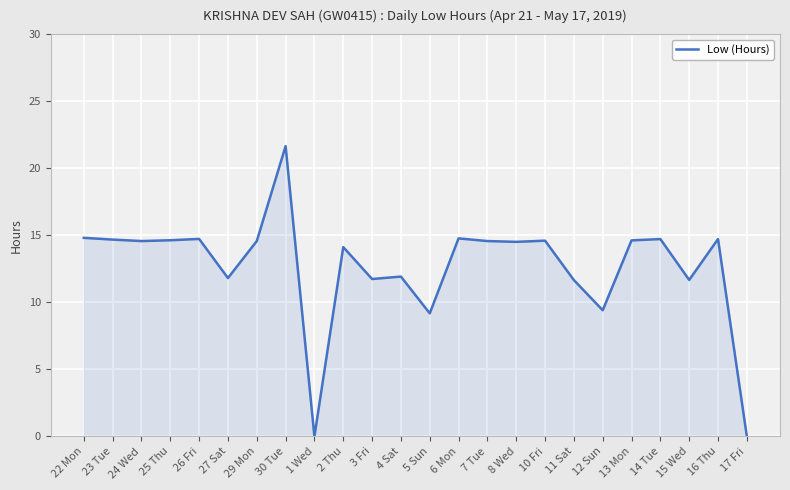

What position from the left is 26 Fri?

5